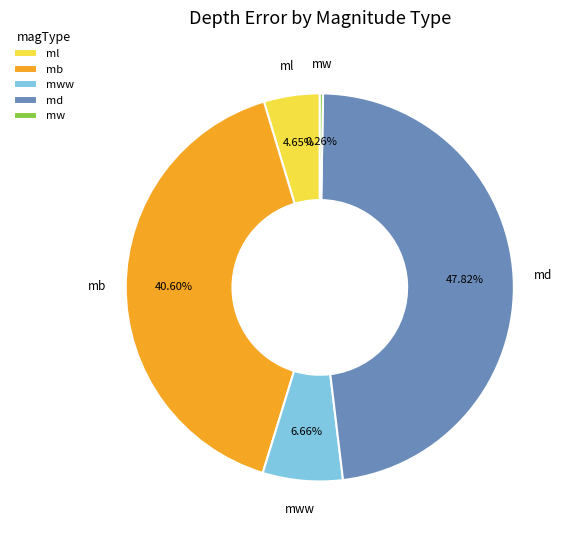

What is the largest slice in the pie chart?

md